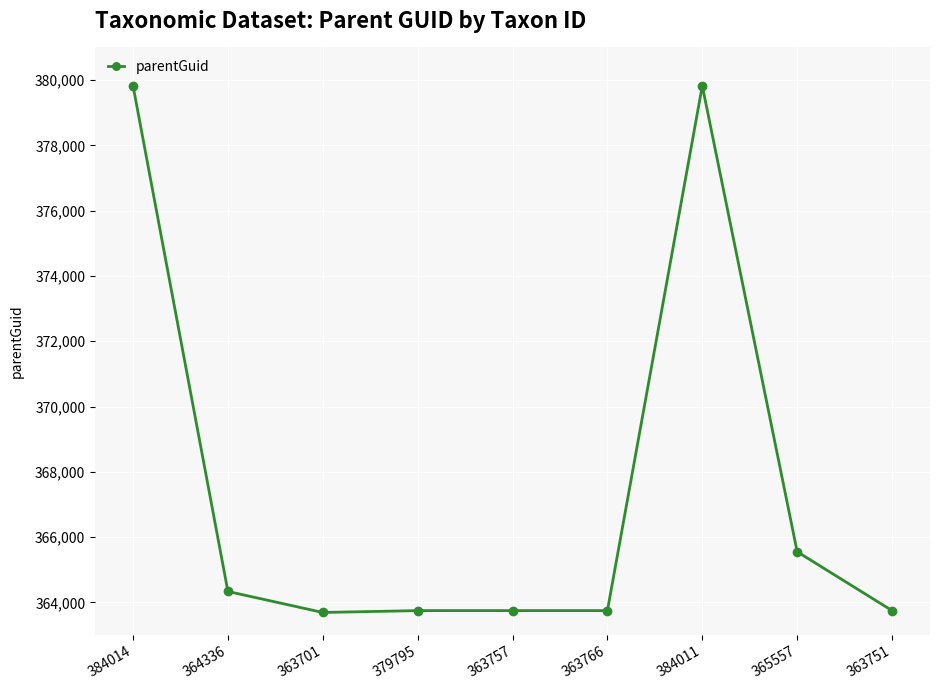

True or false: the data has more than 0 interior local peaks.

True